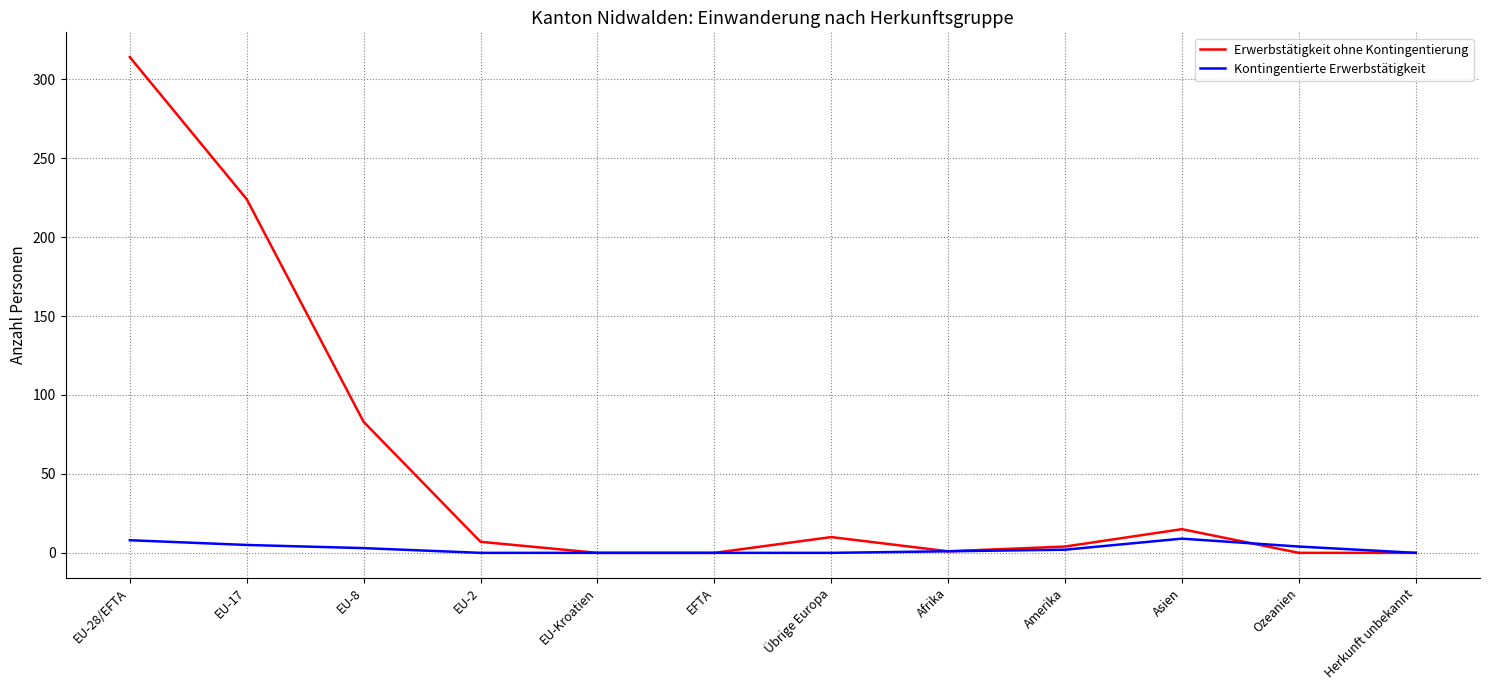

At how many categories does at least one series exceed 115?

2